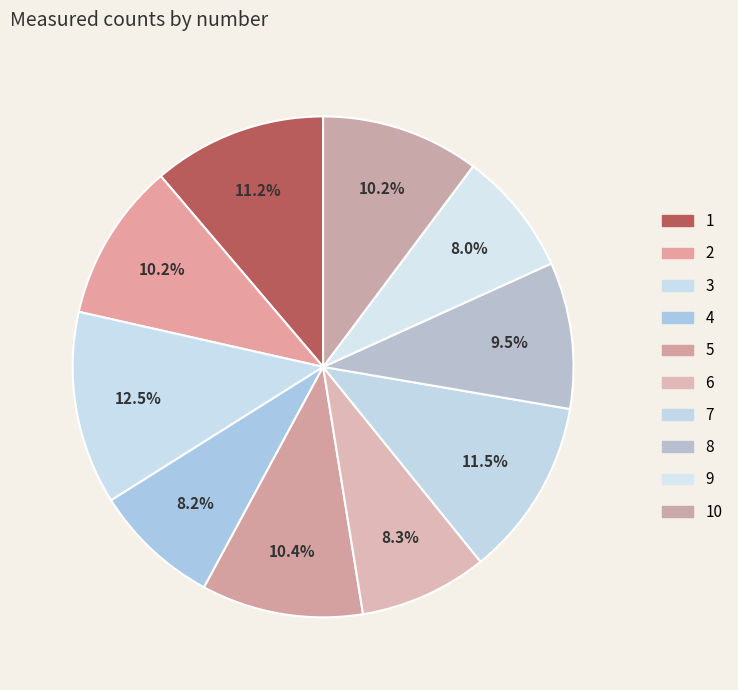

How many slices are in this pie chart?

10